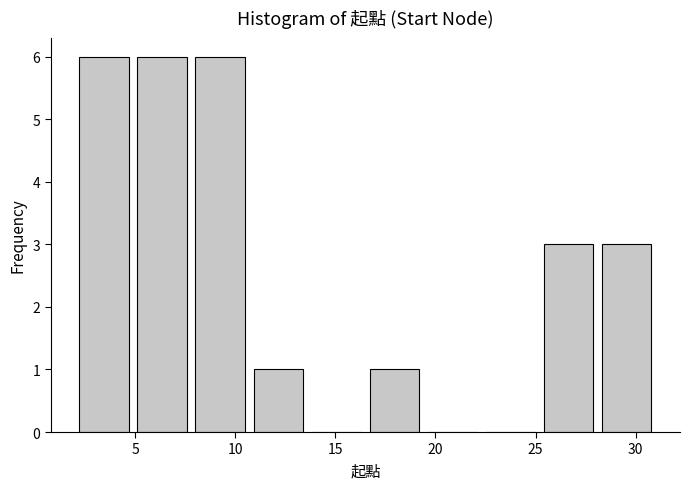

Reading left to right, list every bar in this chart as the range it spans on the x-axis followed by its height. Neither the bar edges nor the heights are printed on the chart, so give them approximately, as read against the axes.

2.0 to 4.9: 6
4.9 to 7.8: 6
7.8 to 10.7: 6
10.7 to 13.6: 1
13.6 to 16.5: 0
16.5 to 19.4: 1
19.4 to 22.3: 0
22.3 to 25.2: 0
25.2 to 28.1: 3
28.1 to 31.0: 3